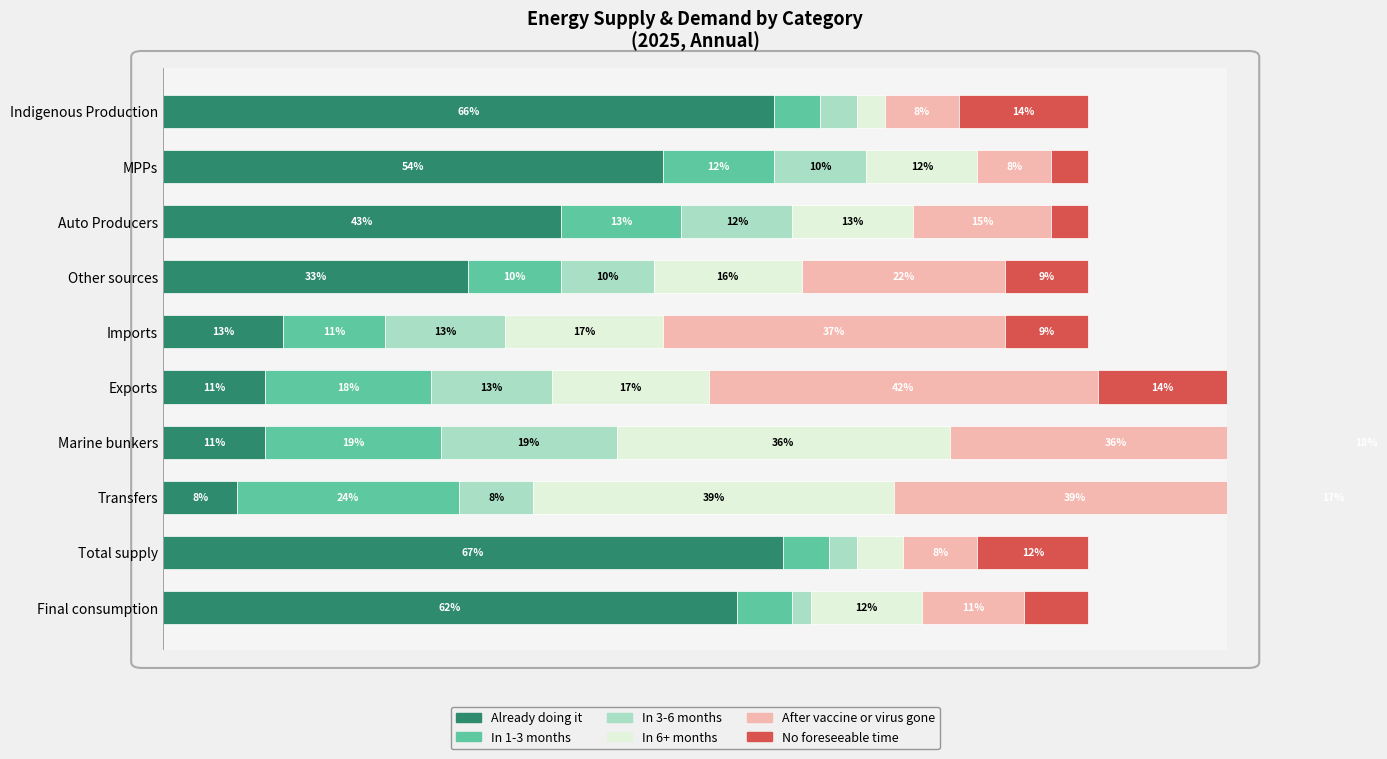

What is the label of the 2nd bar from the right?

Total supply